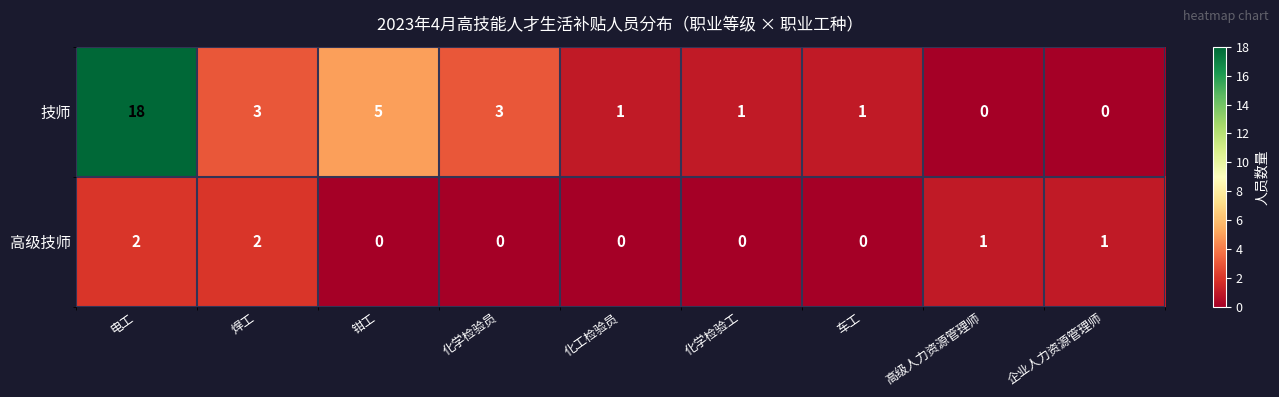

What is the total value across all series at 焊工?

5